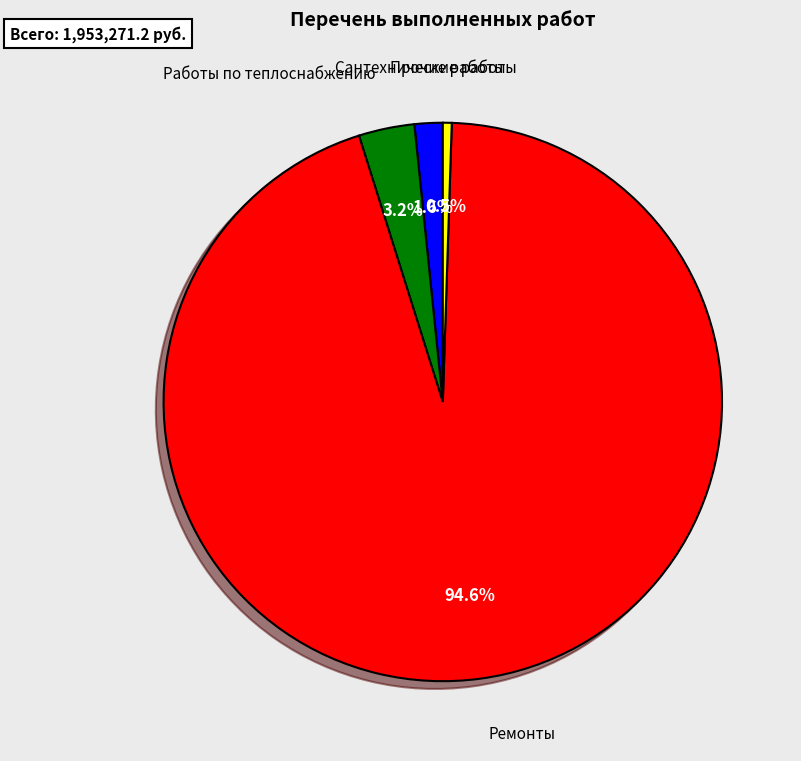

Count the number of slices in the pie.

4